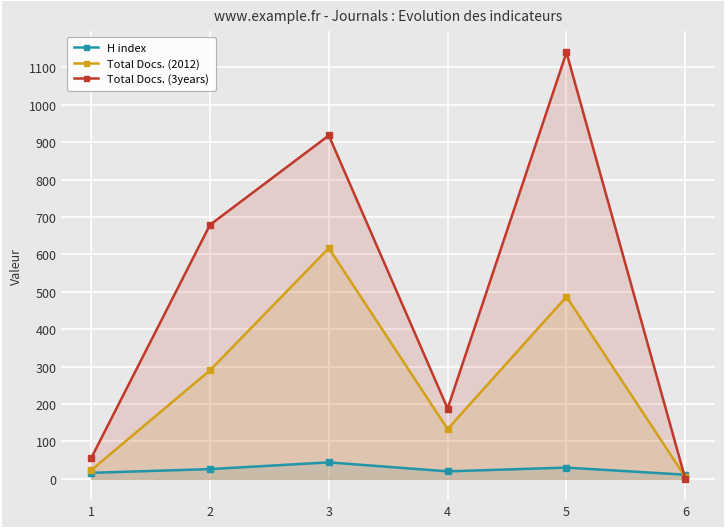

Is the value of Total Docs. (3years) at 4 greater than the value of H index at 2?

Yes